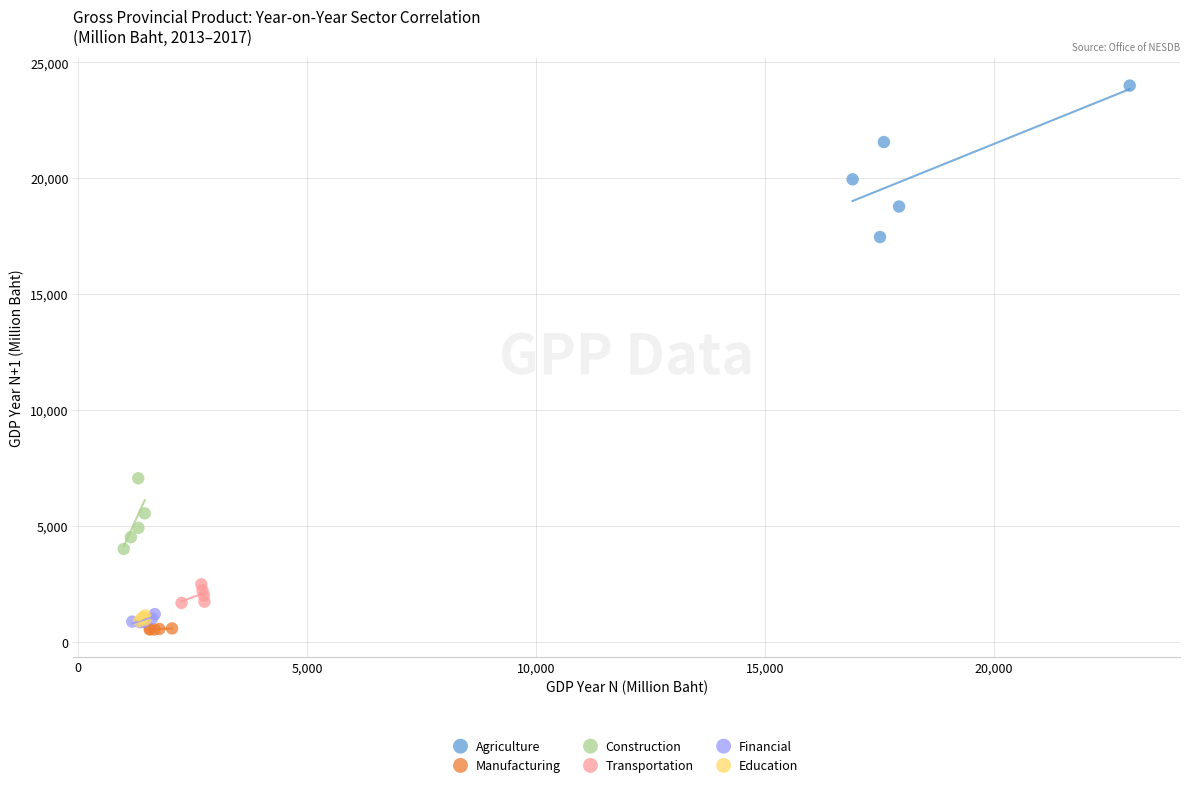

Which series reaches the maximum Y coordinate?

Agriculture